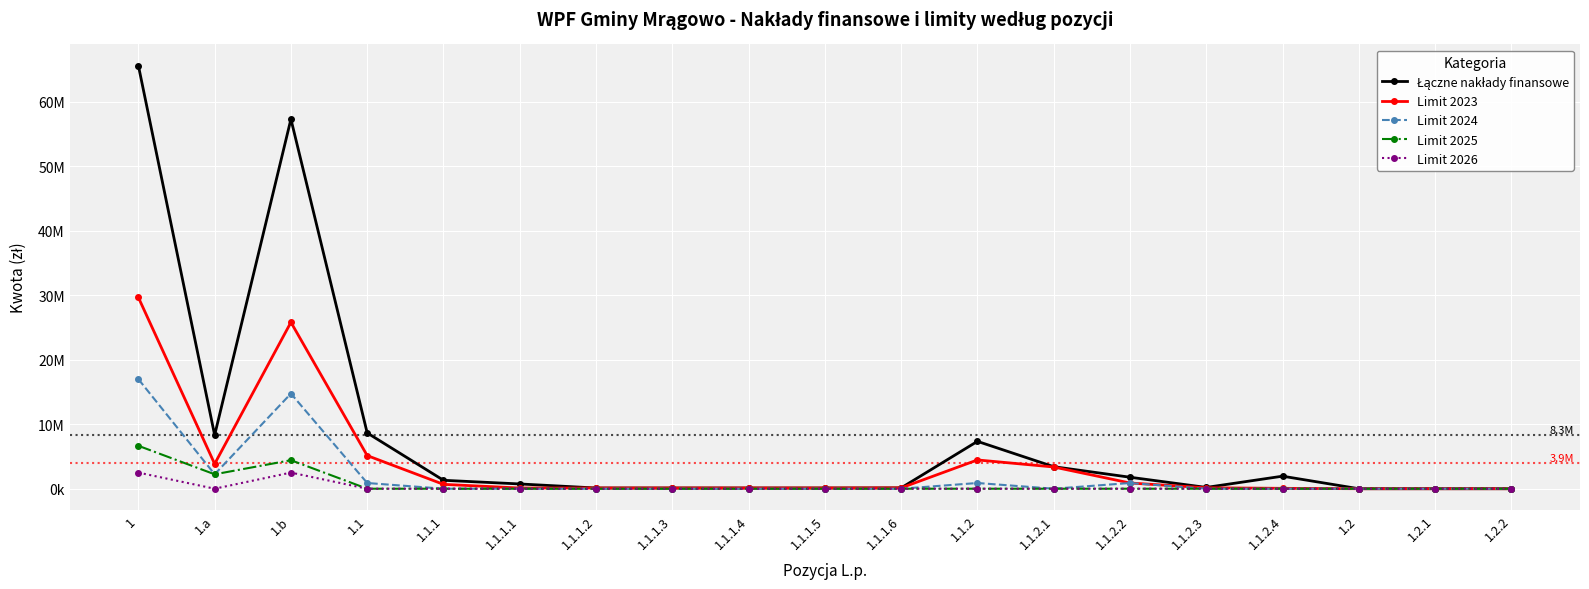

Is this an area chart (filled region under the line)?

No